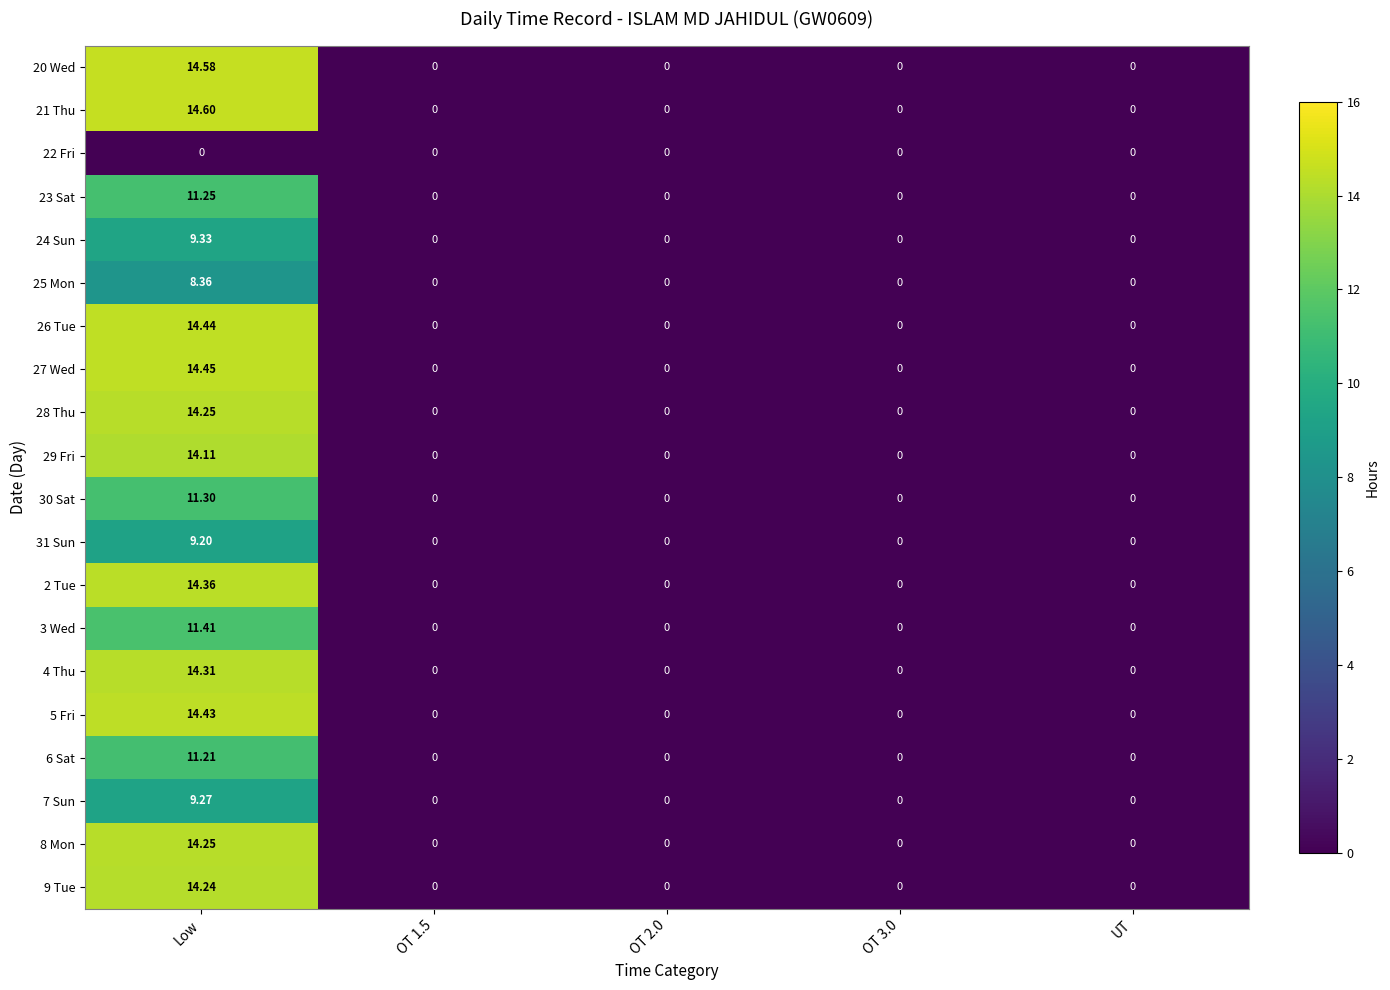

Which category has the highest value in the 26 Tue series?

Low